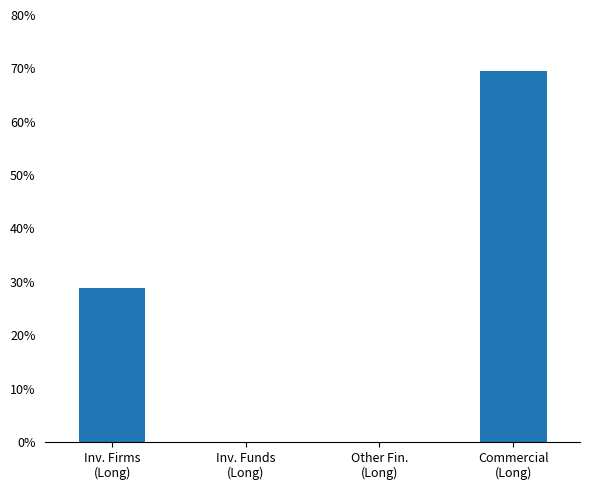

Count the number of values greater than 28.

2